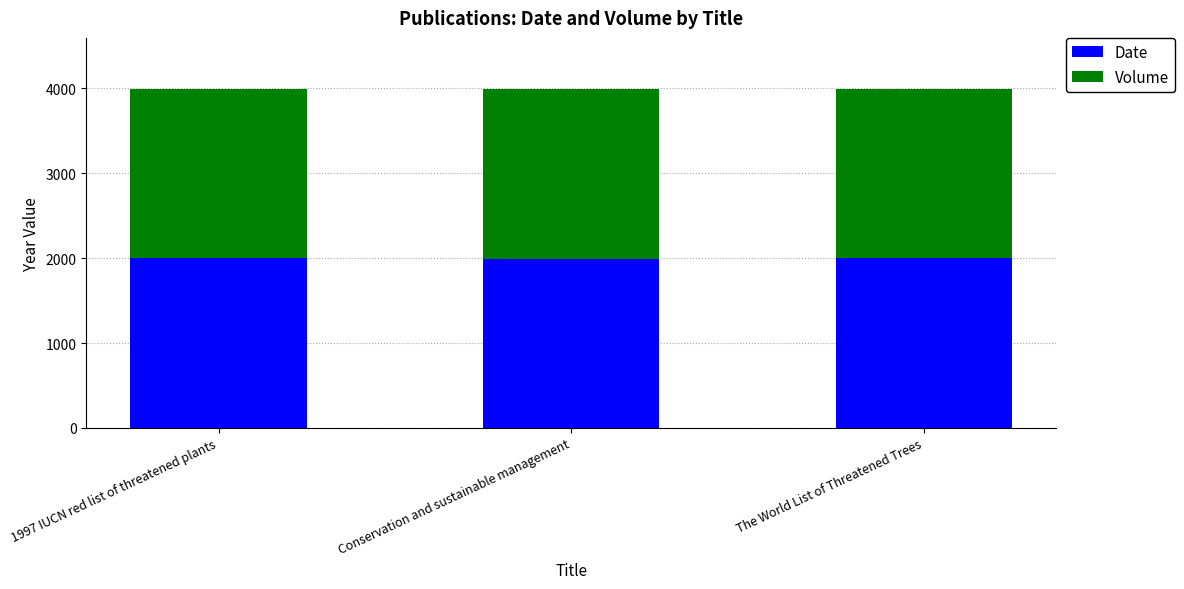

What is the lowest value of the Date series?

1996